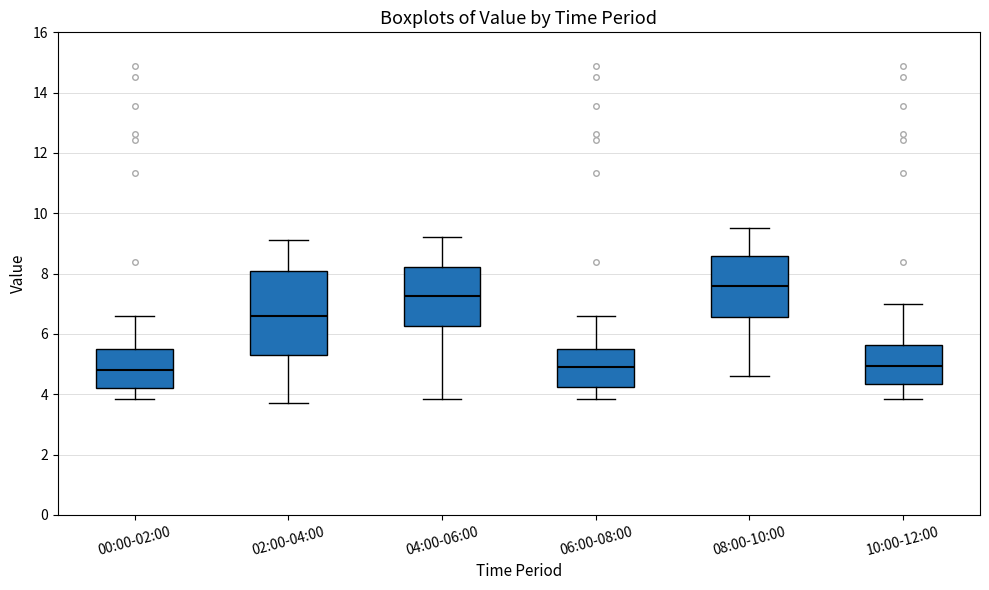

Reading left to right, read every box against the y-axis: the position of its median line, the range the box covers, and the ends of its whiskers. The values are not printed on the chart, so give them approximately, as read against the axis.

00:00-02:00: median 4.8, box 4.2 to 5.6, whiskers 3.8 to 6.6
02:00-04:00: median 6.6, box 5.4 to 8.2, whiskers 3.8 to 9.2
04:00-06:00: median 7.2, box 6.2 to 8.2, whiskers 3.8 to 9.2
06:00-08:00: median 5.0, box 4.2 to 5.6, whiskers 3.8 to 6.6
08:00-10:00: median 7.6, box 6.6 to 8.6, whiskers 4.6 to 9.6
10:00-12:00: median 5.0, box 4.4 to 5.6, whiskers 3.8 to 7.0